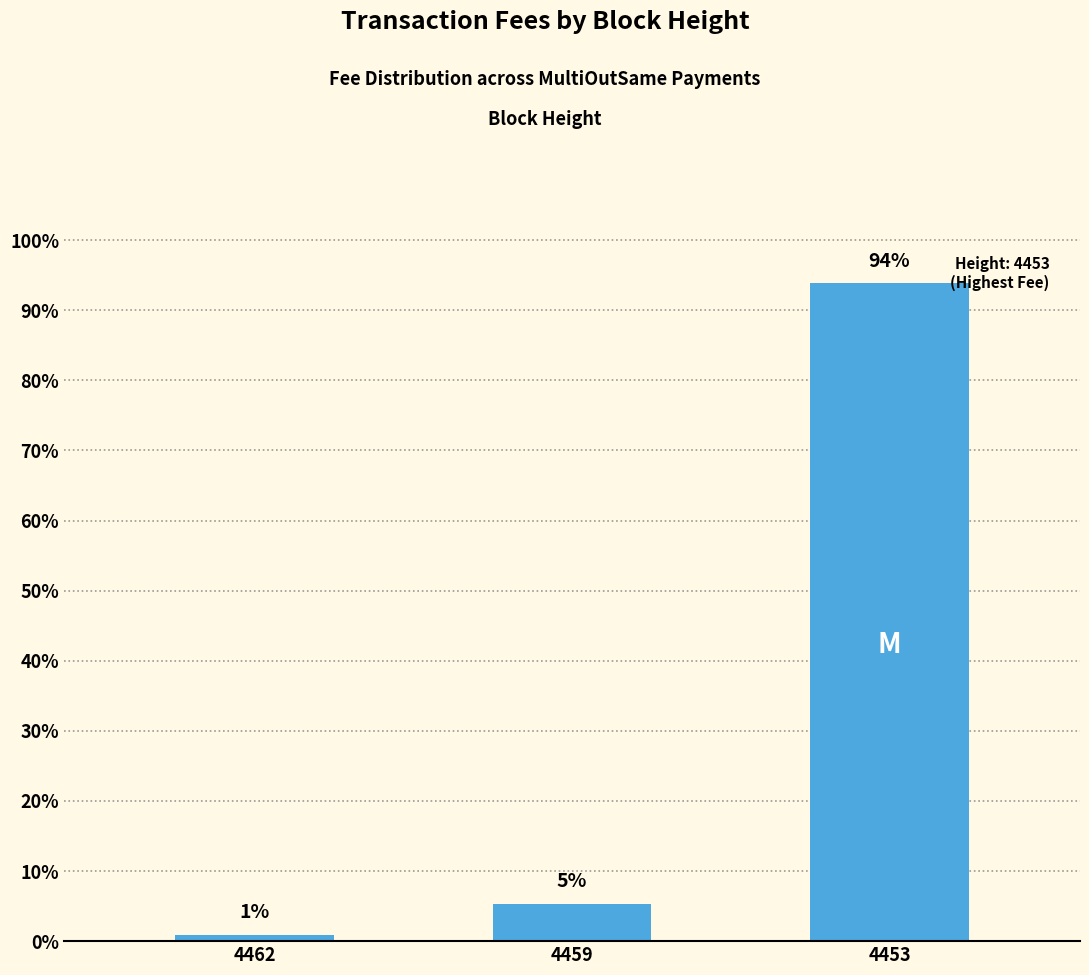

The chart shows a value of 4.8 at 4453. True or false?

False